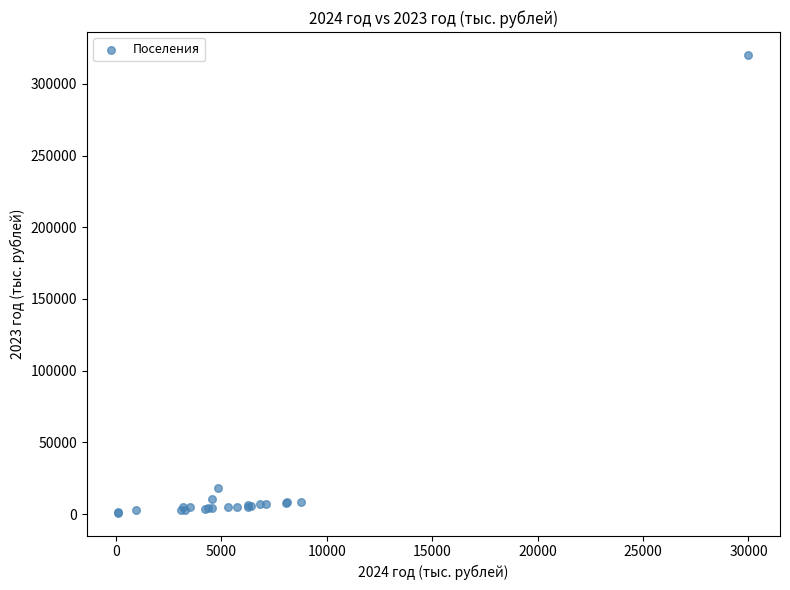

What Y value in the scatter plot is closest to 160583?

18078.7